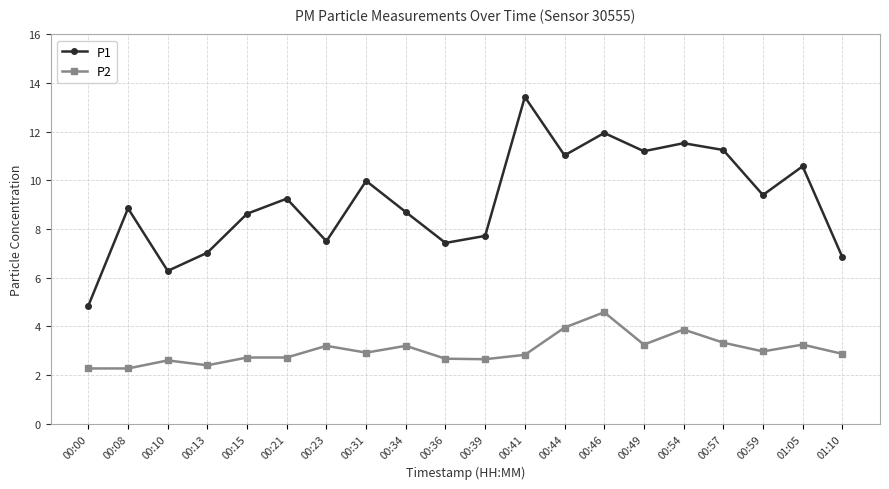

The value of P2 at 00:31 is 2.9. True or false?

True